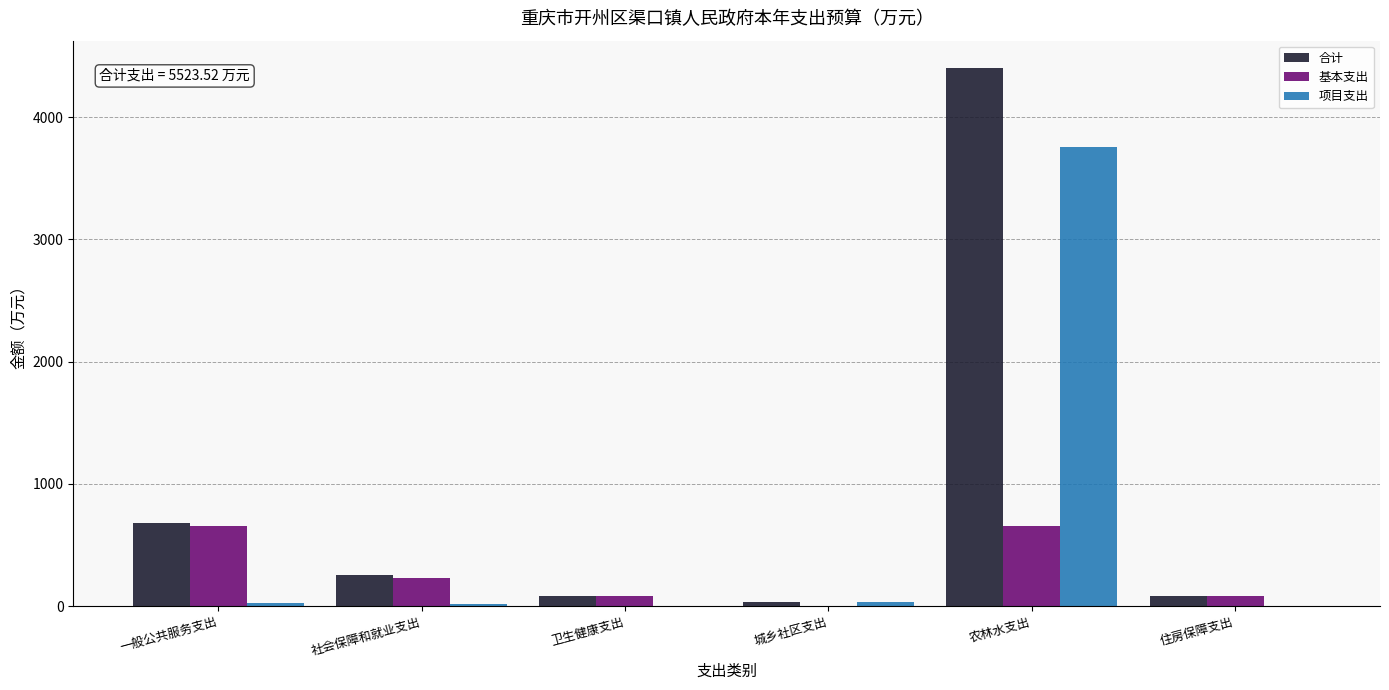

At which label does 项目支出 reach its peak?

农林水支出